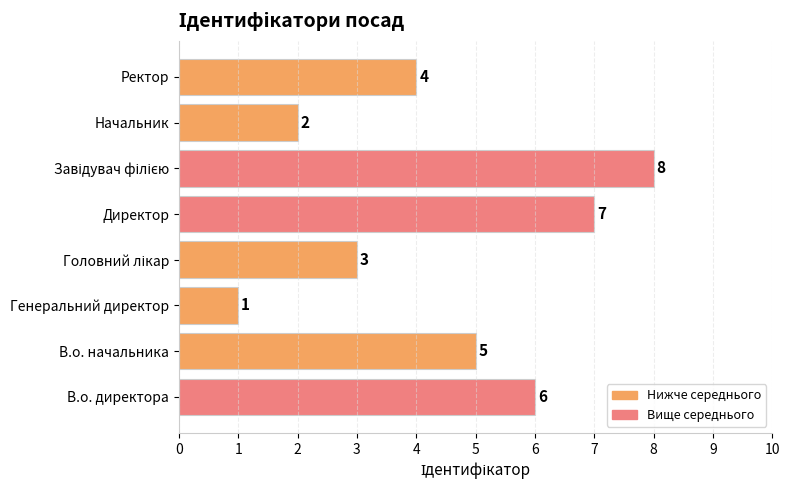

True or false: the data shows 3 at Директор.

False